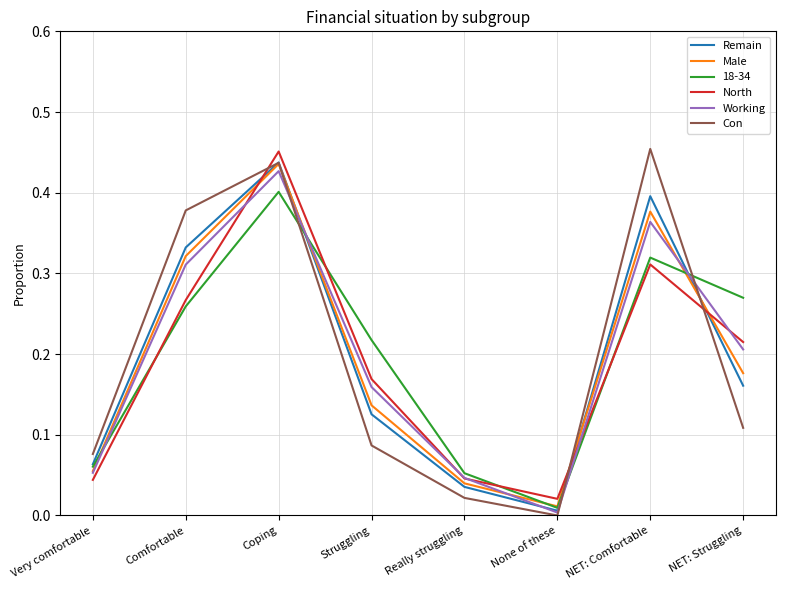

Is the value of Working at Very comfortable greater than the value of Remain at Comfortable?

No